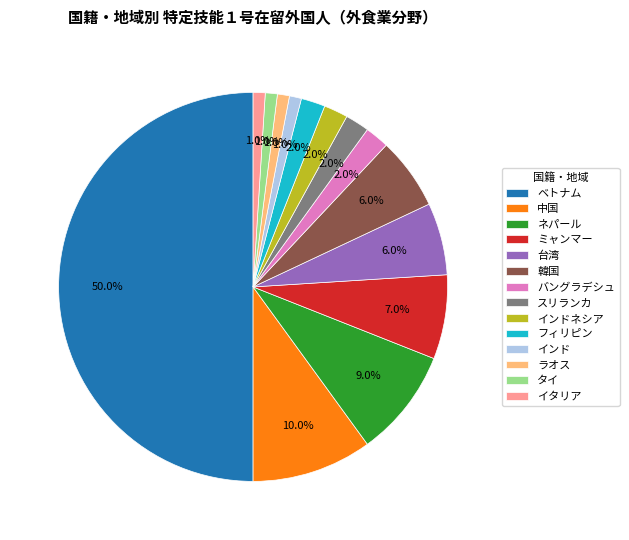

What percentage is the 中国 slice, to the nearest percent?

10%